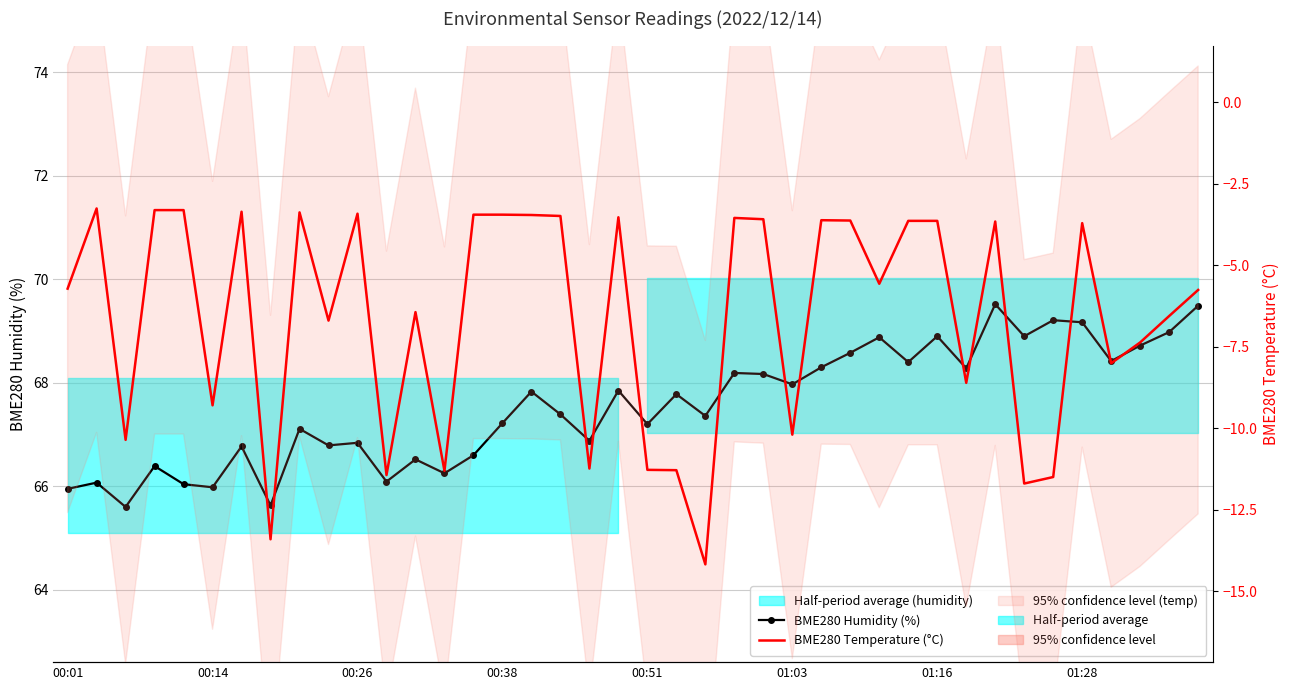

How many categories are shown in the chart?

40